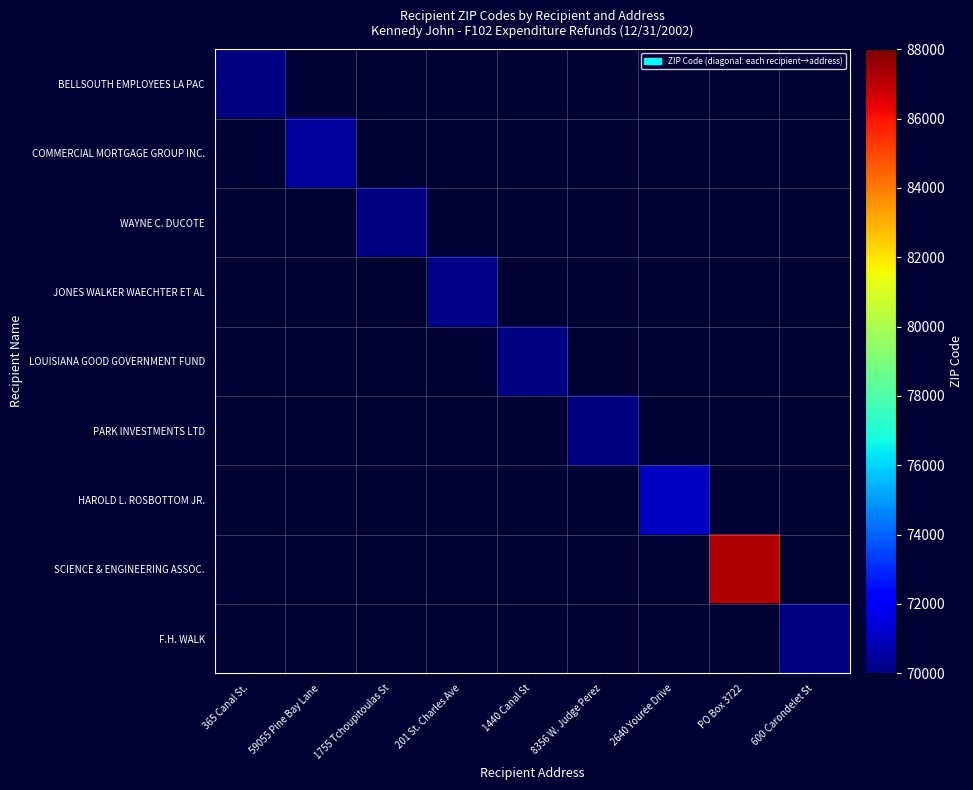

Is the value of BELLSOUTH EMPLOYEES LA PAC at 600 Carondelet St greater than the value of SCIENCE & ENGINEERING ASSOC. at 600 Carondelet St?

No